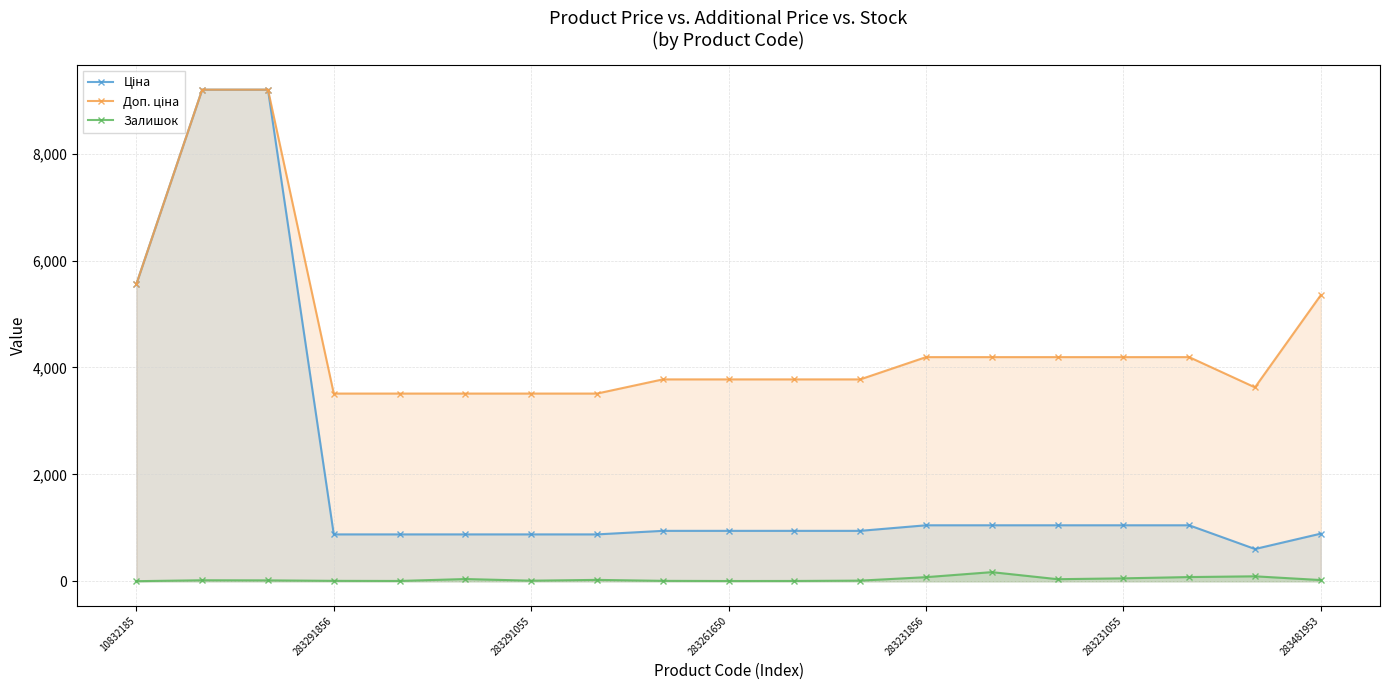

How many lines are shown in the chart?

3